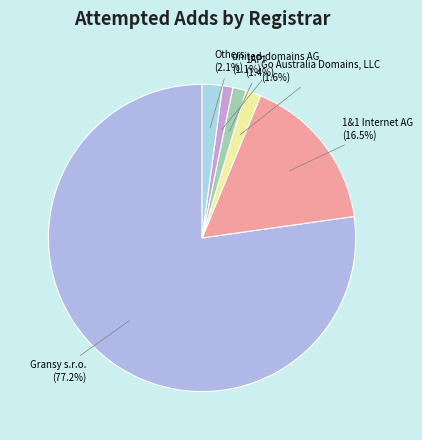

Which slice represents more than half of the pie?

Gransy s.r.o.